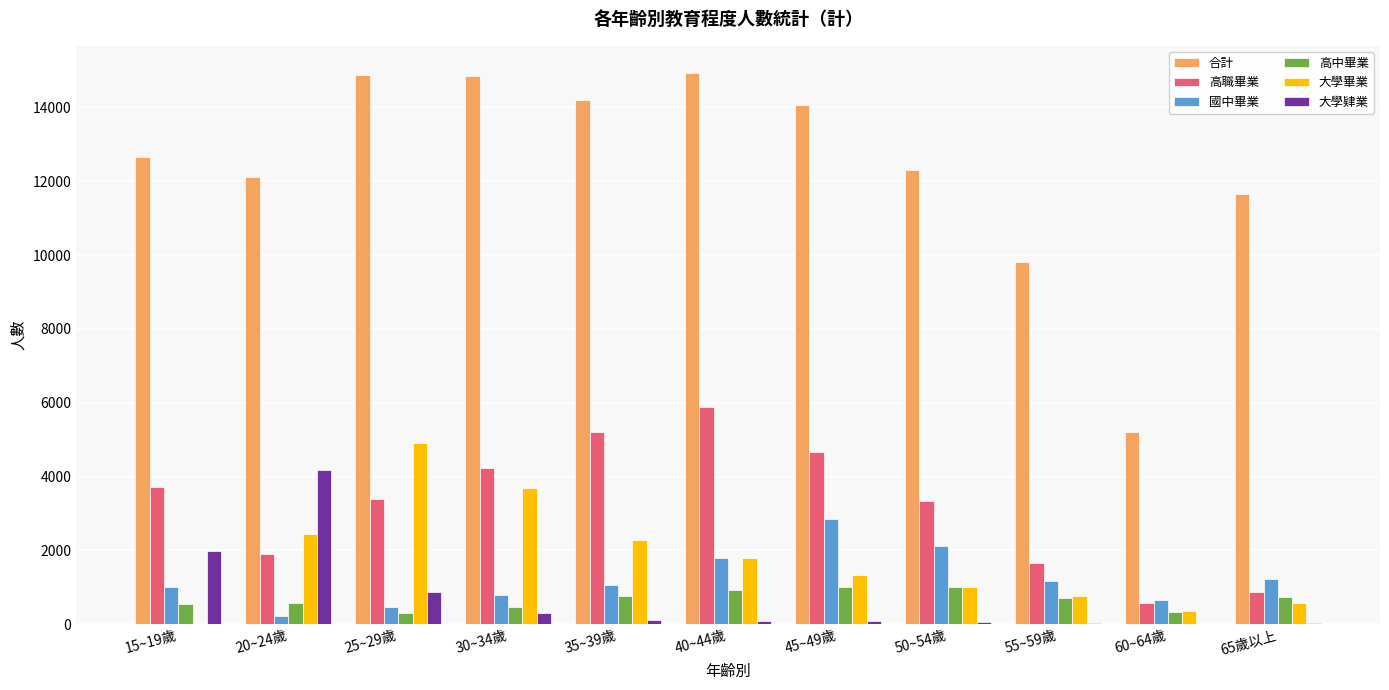

What is the maximum value for 大學肄業?

4174